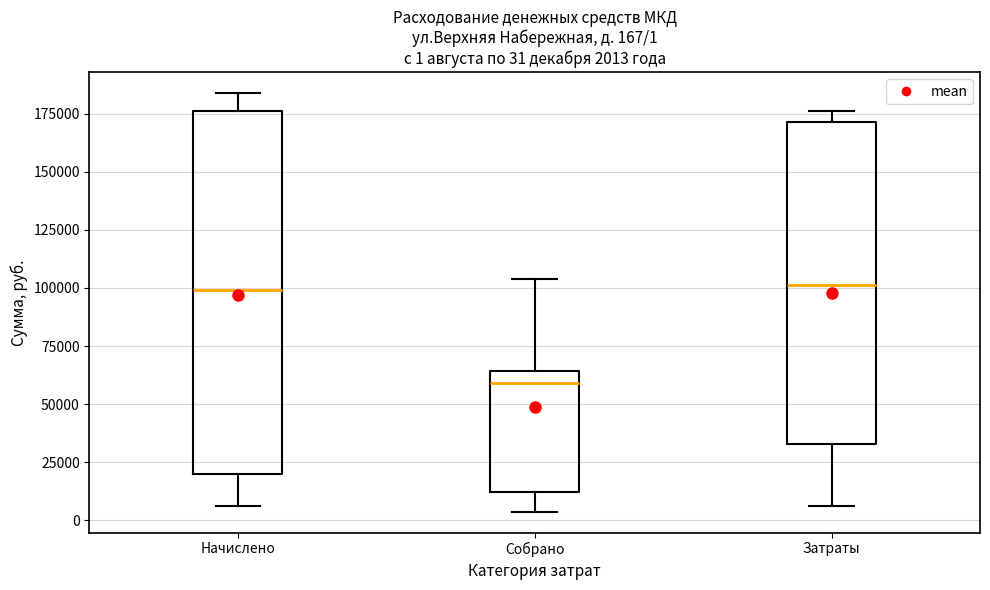

Comparing the boxes themselves (not the whiskers), which one is the tallest?

Начислено